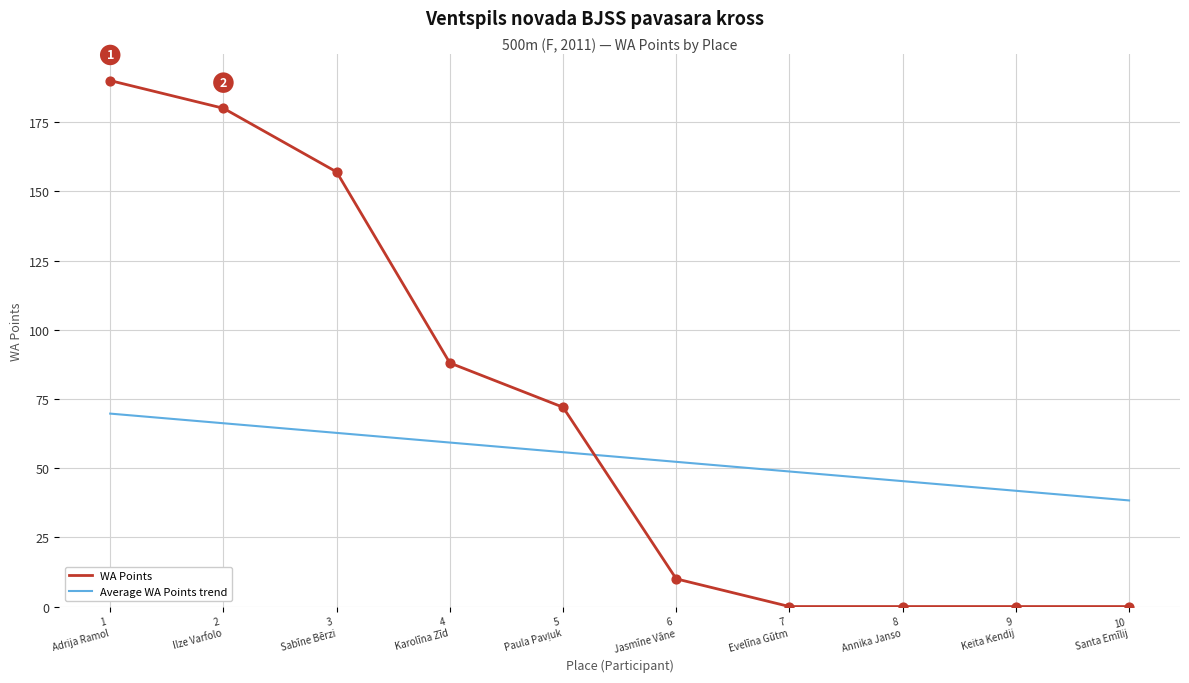

Which series has the largest range (max minus min)?

WA Points